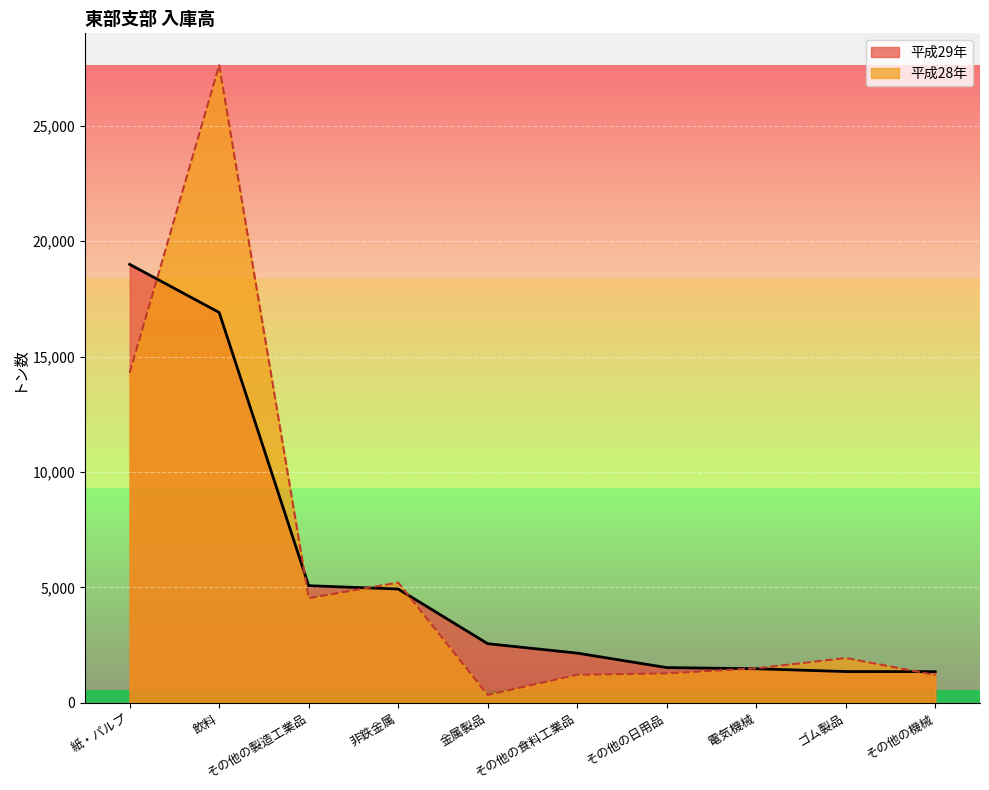

List the series in order of their peak value, highest first.

平成28年, 平成29年